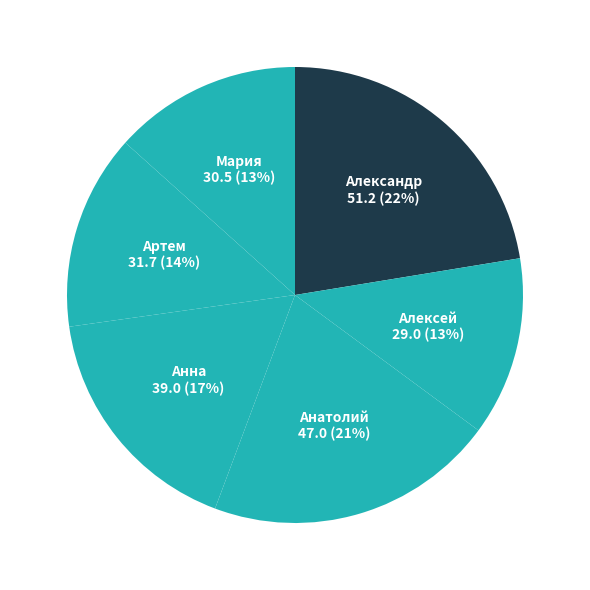

Do Артем and Александр together represent more than half of the pie?

No